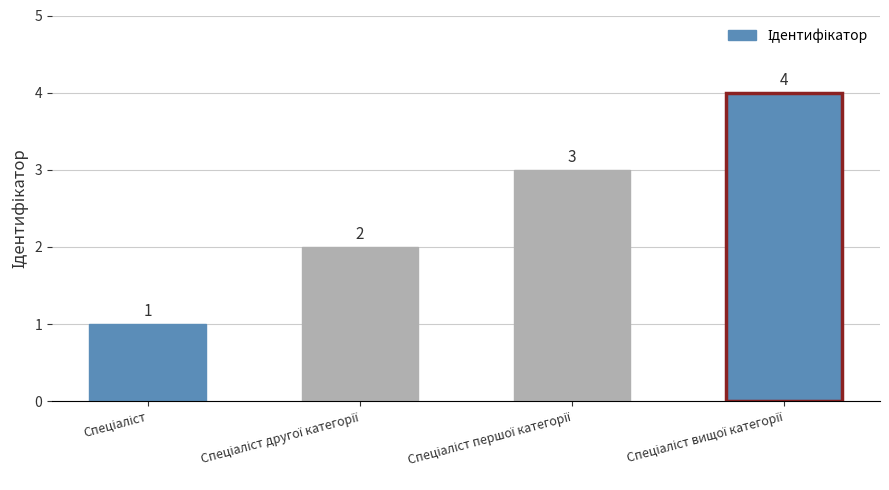

How many bars are there in total?

4